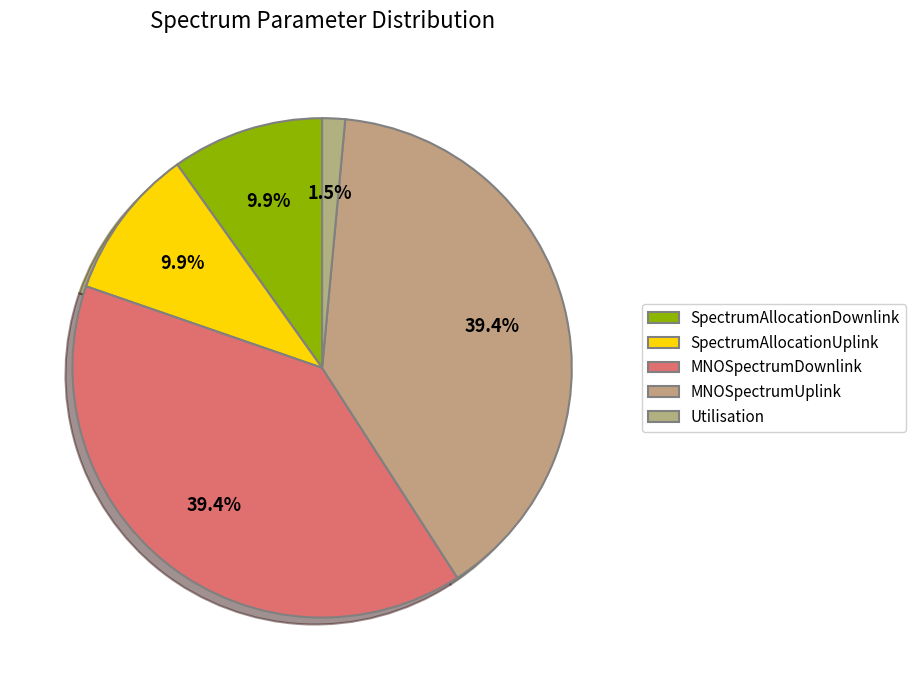

What is the change in value from SpectrumAllocationUplink to Utilisation?

-4.2